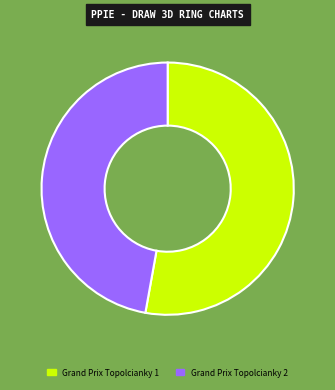

Do Grand Prix Topolcianky 2 and Grand Prix Topolcianky 1 together represent more than half of the pie?

Yes